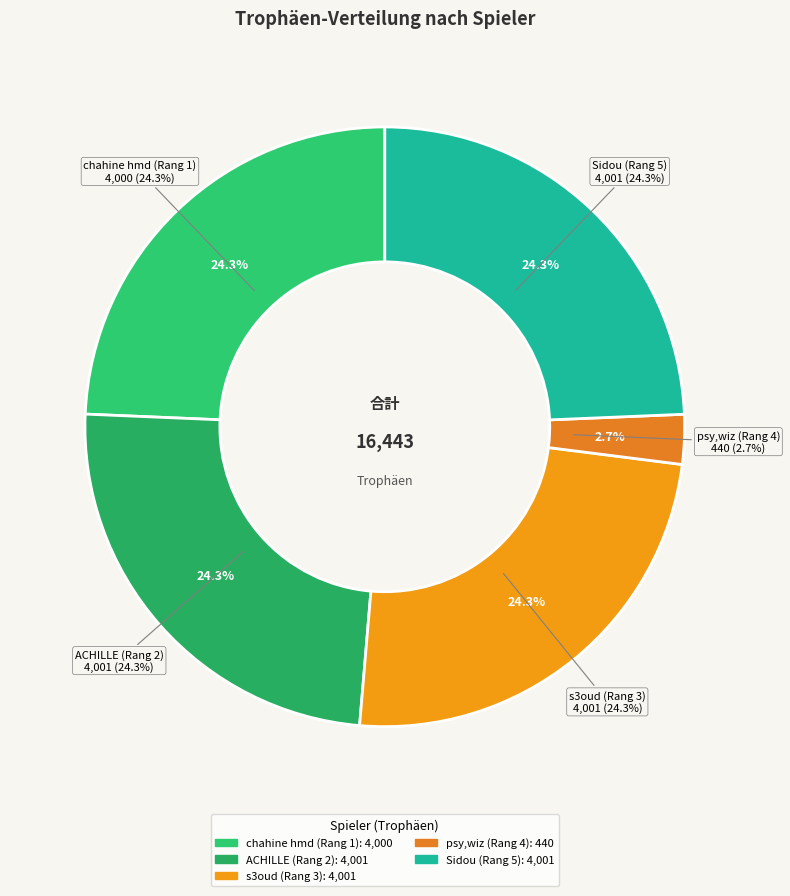

Which slice is the largest?

ACHILLE (Rang 2)